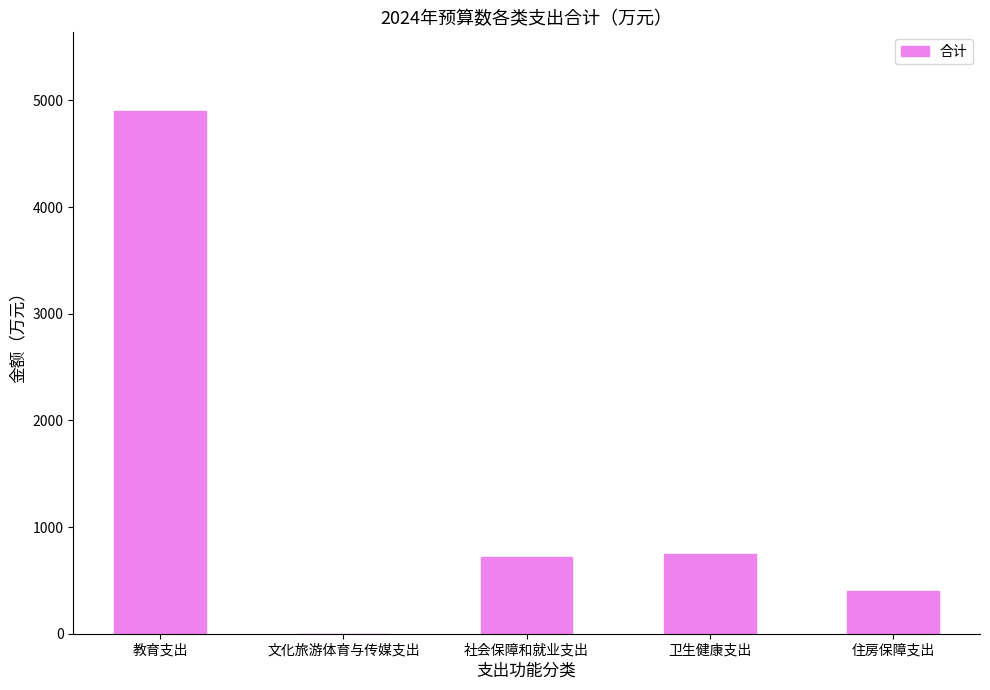

Read the value at 教育支出.

4902.1